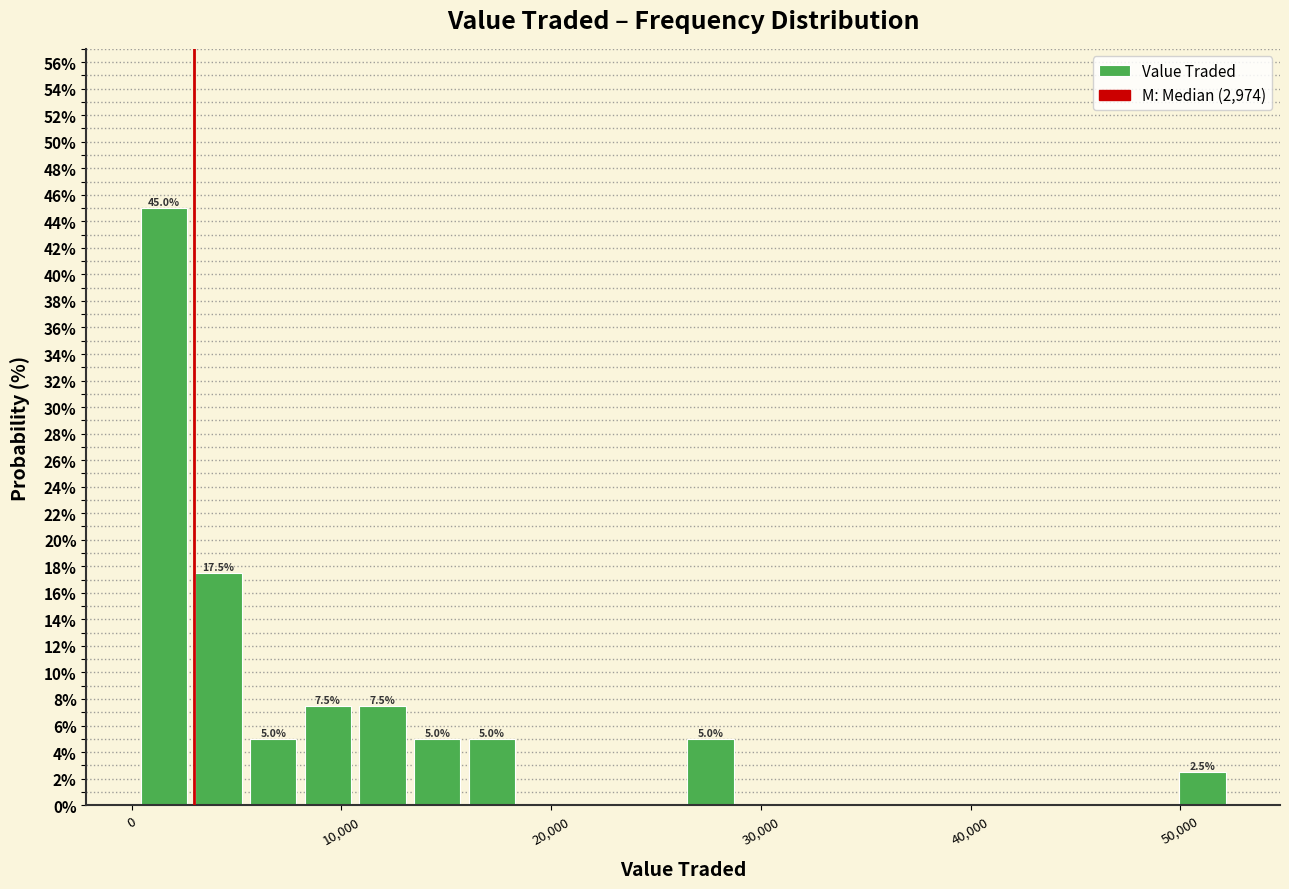

Around what value on the x-axis is the tallest bar? Give the approximate position of its centre, as read against the axis.

2000